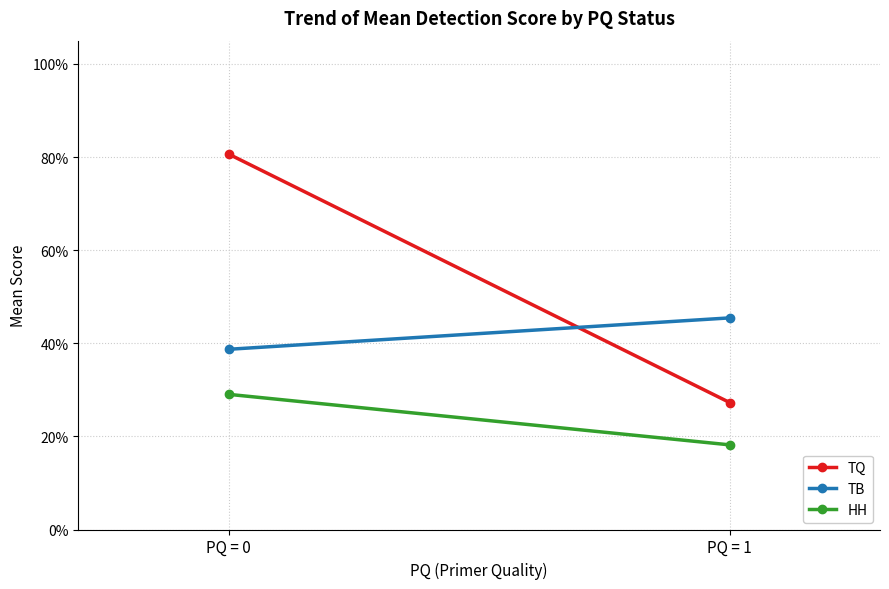

Which category has the highest value in the TQ series?

PQ = 0